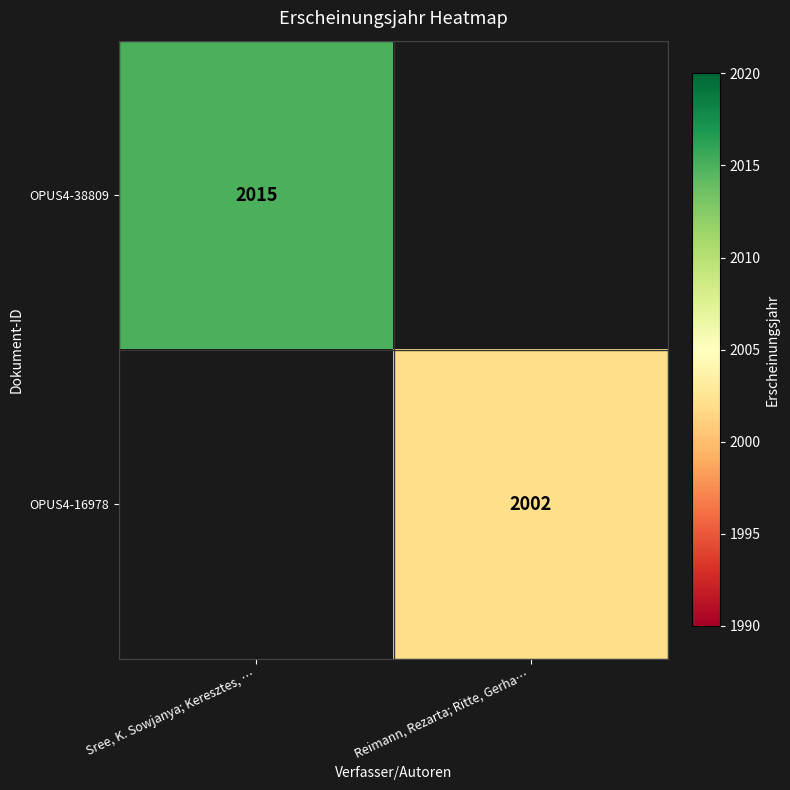

True or false: OPUS4-16978 has a value of 518 at Reimann, Rezarta; Ritte, Gerha….

False